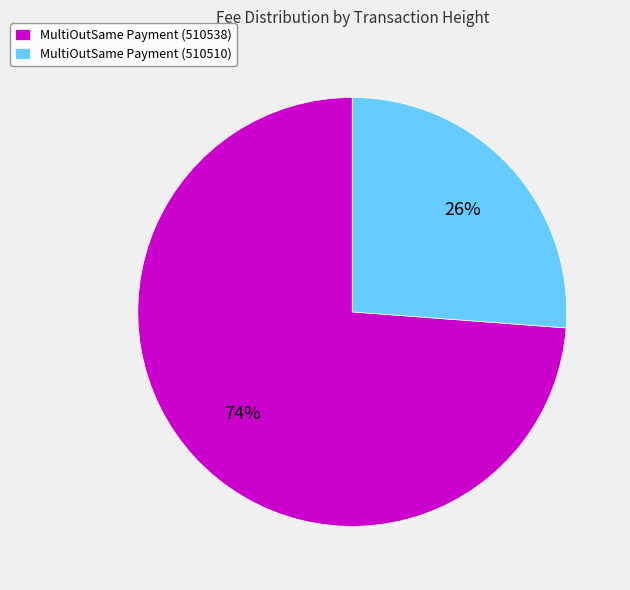

To the nearest percent, what is the difference between the MultiOutSame Payment (510510) and MultiOutSame Payment (510538) slice percentages?

48%